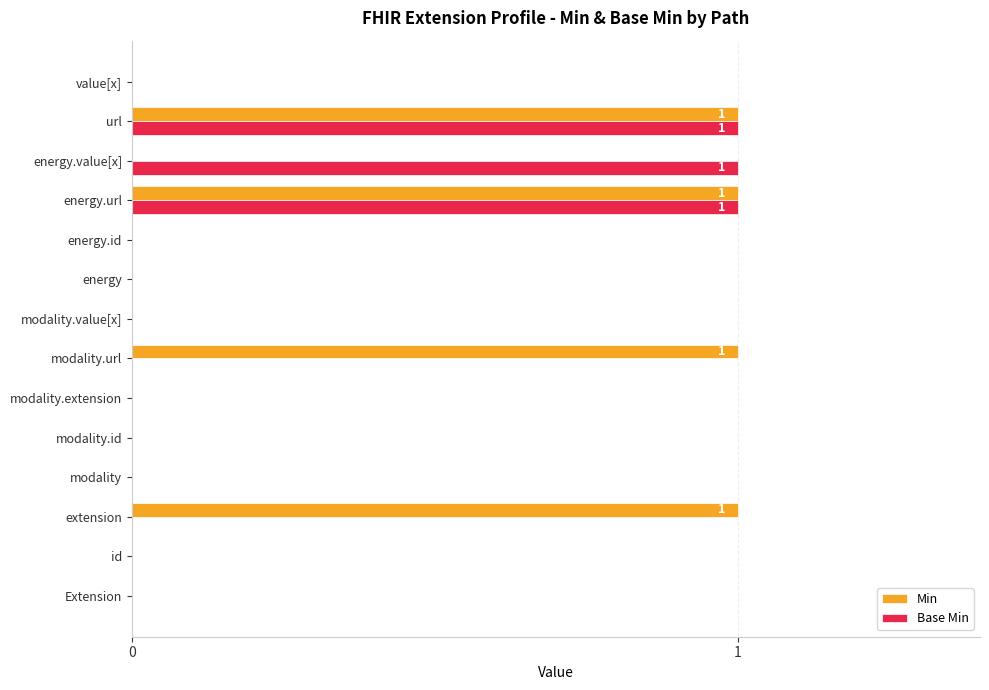

The value of Base Min at Extension is 0. True or false?

True